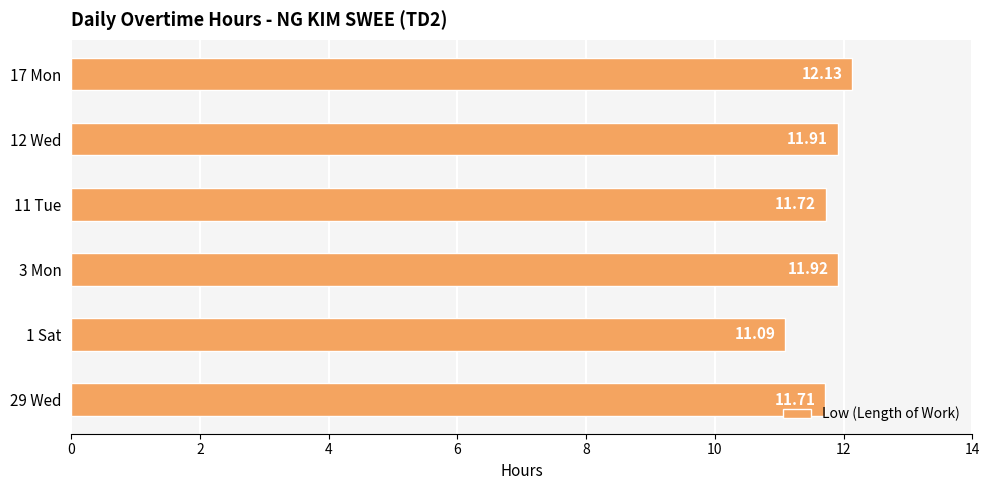

At which category does the chart reach its minimum across all series?

1 Sat